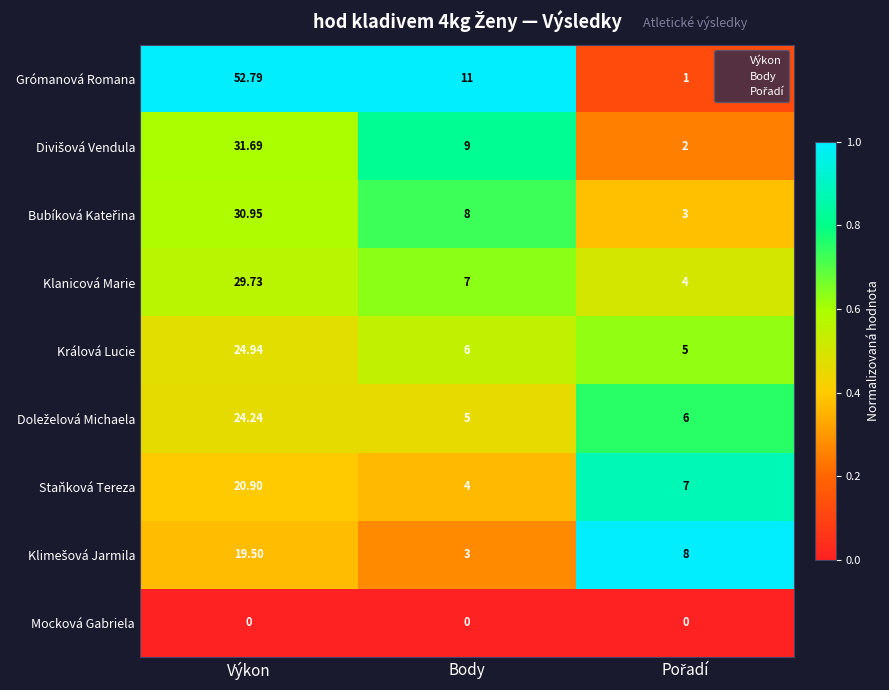

At which category is the sum across all series the highest?

Výkon